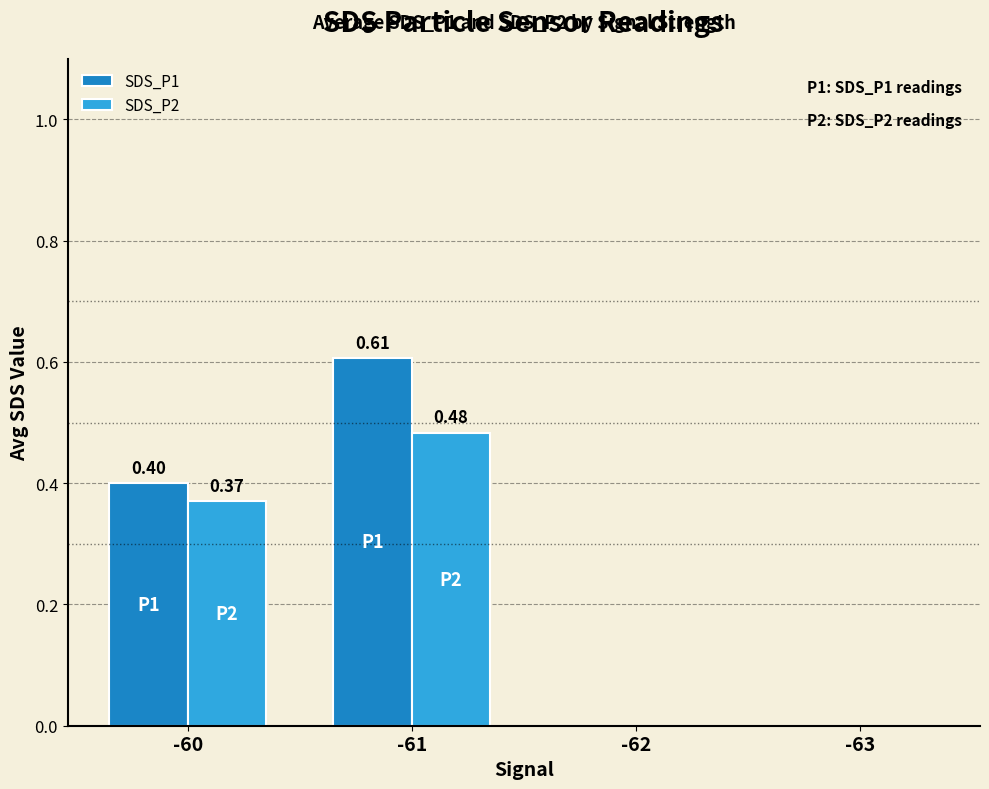

How many groups of bars are there?

4